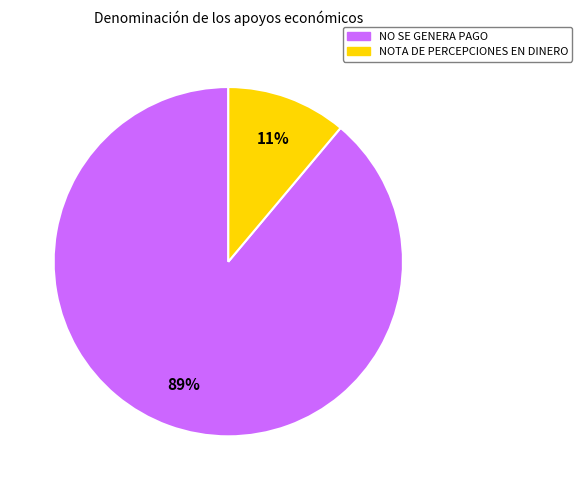

To the nearest percent, what is the average slice percentage?

50%